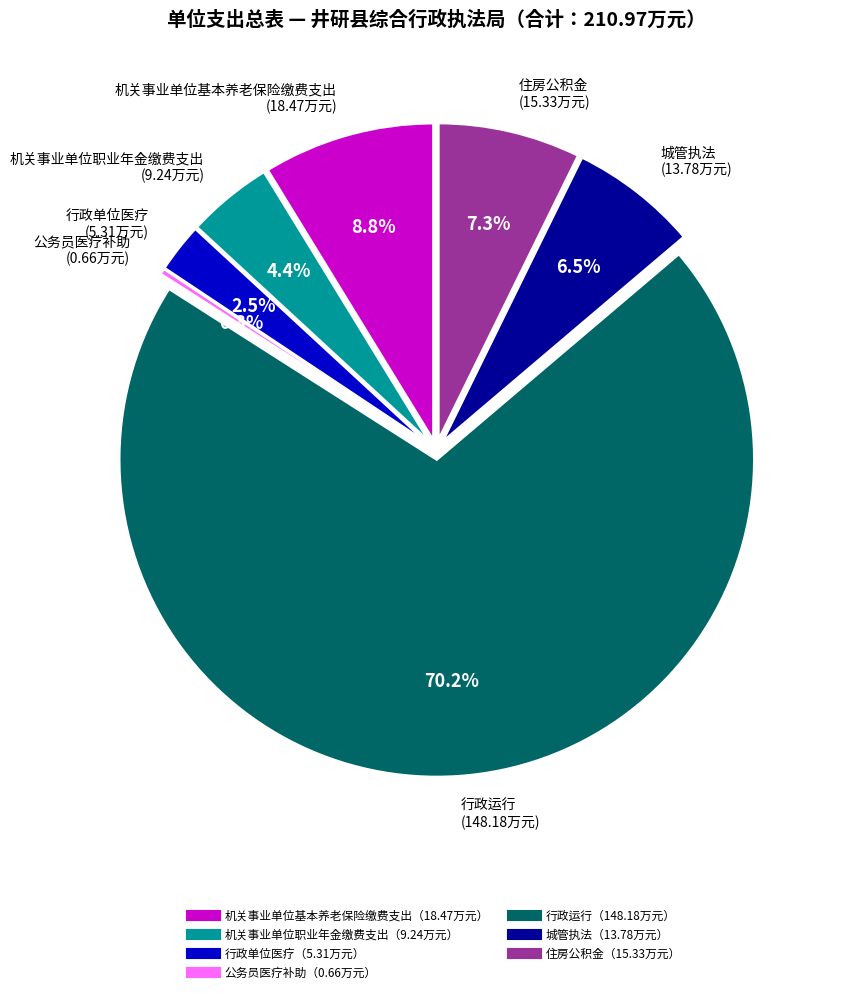

Which slice is the largest?

行政运行